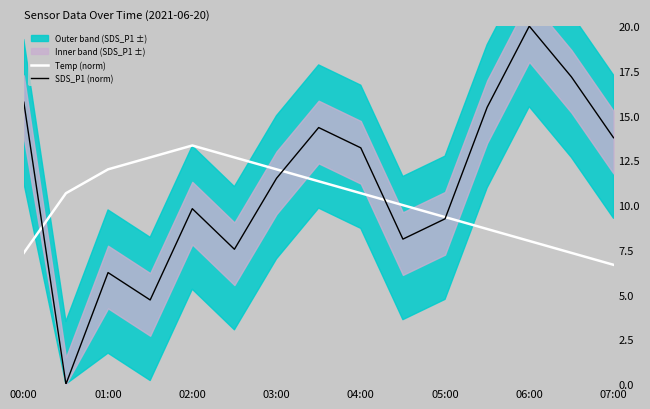

The Temp (norm) series shows 2.9 at 05:00. True or false?

False